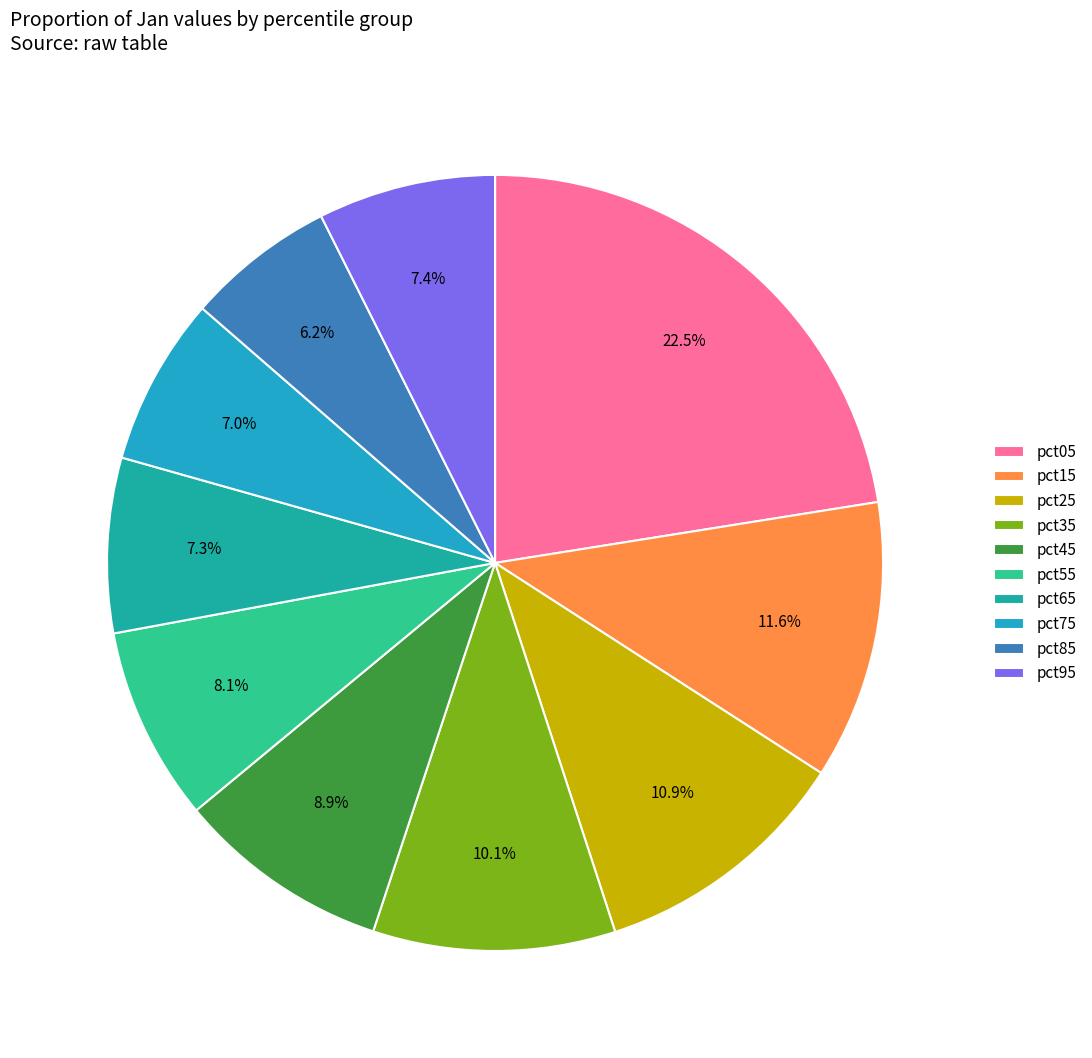

True or false: pct35 accounts for 10% of the total.

True